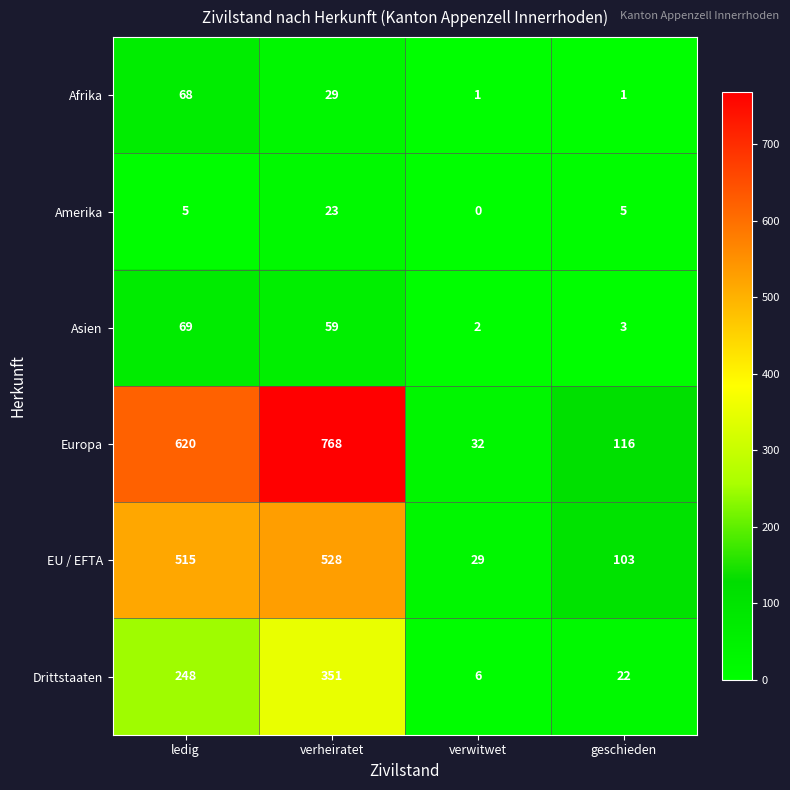

Count the number of data series in this chart.

6